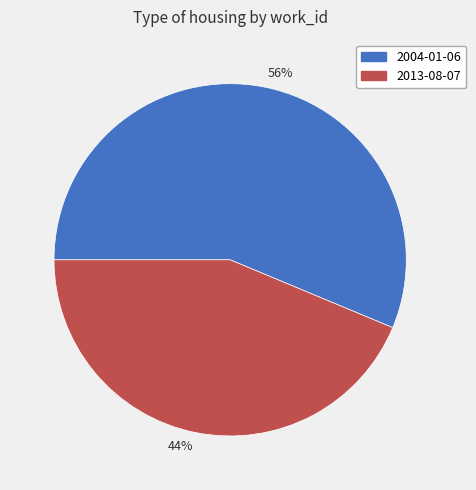

Which slice is the largest?

56%